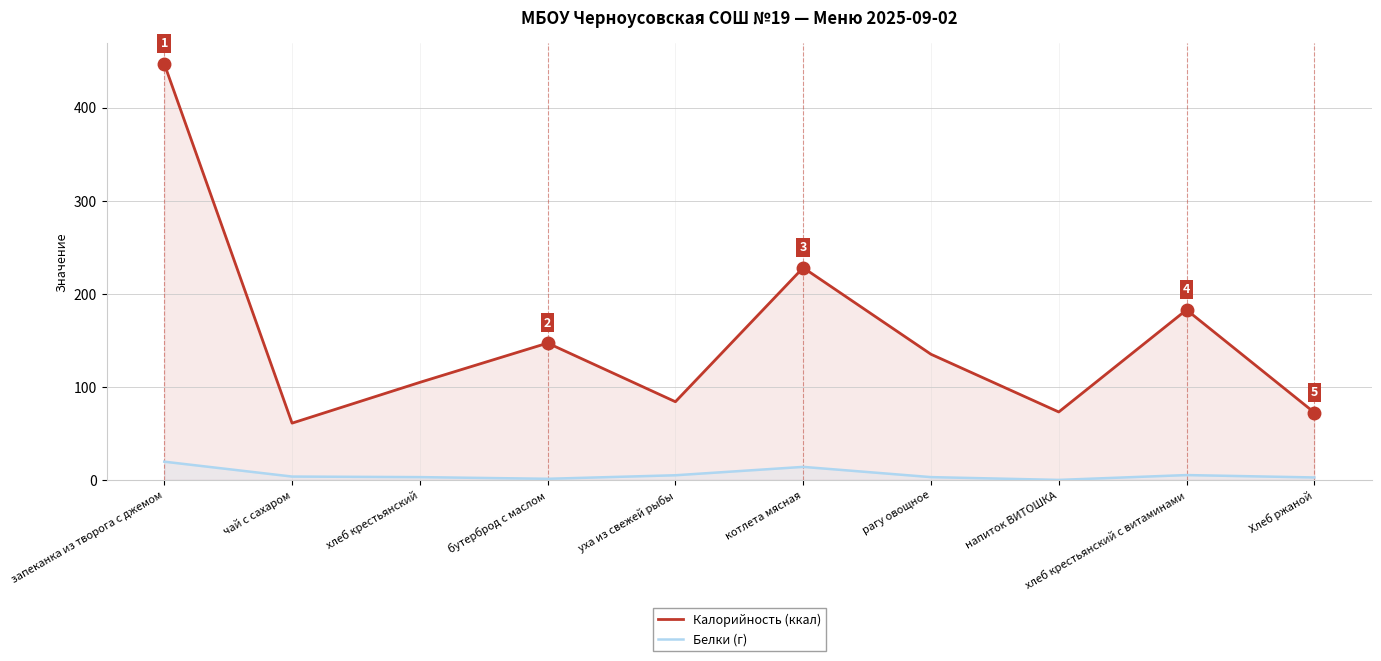

How many interior local peaks does the Калорийность (ккал) series have?

3